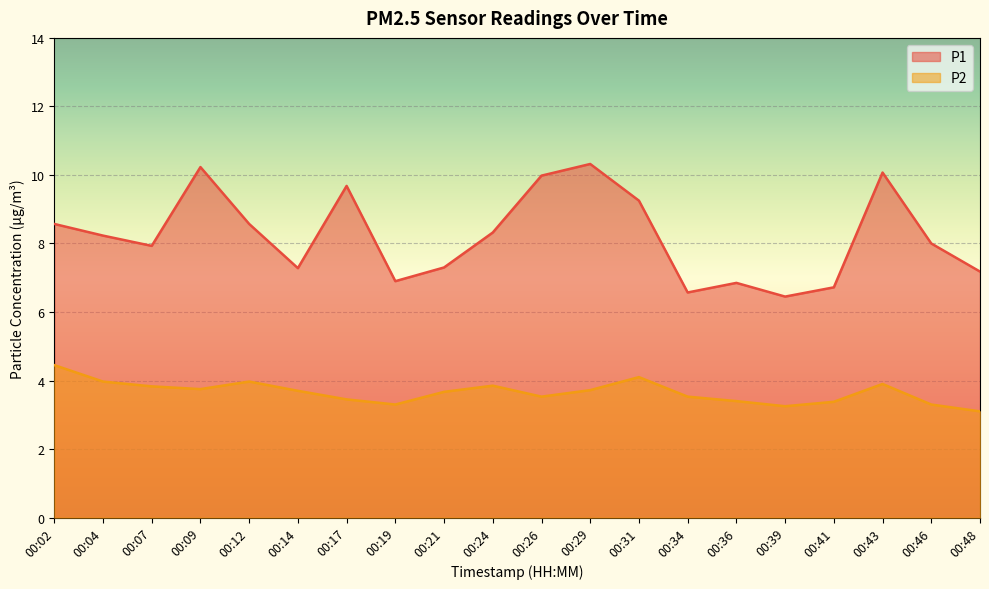

How many lines are shown in the chart?

2